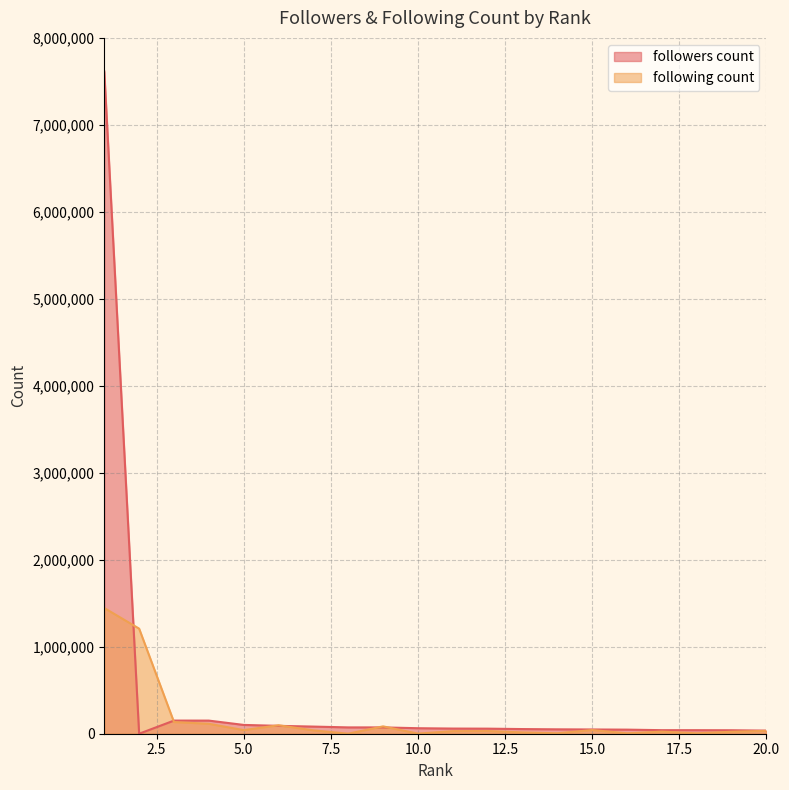

How many lines are shown in the chart?

2